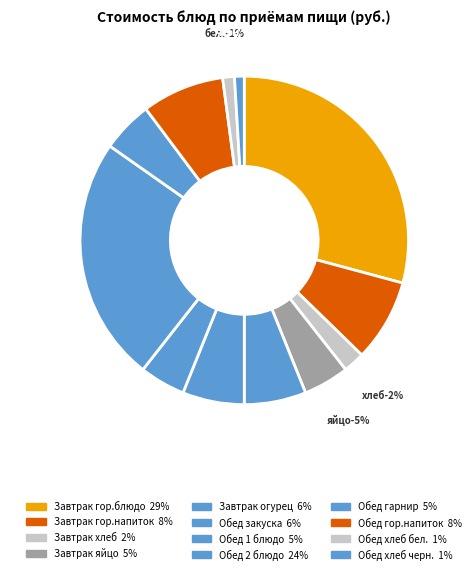

What percentage is NOT represented by Хлеб ржаной (завтрак)?

97.9%